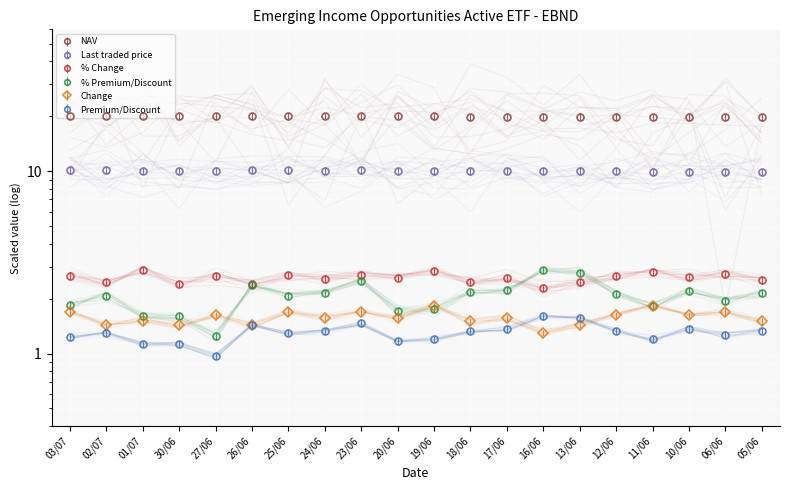

How many data points in NAV are less than 20?

10